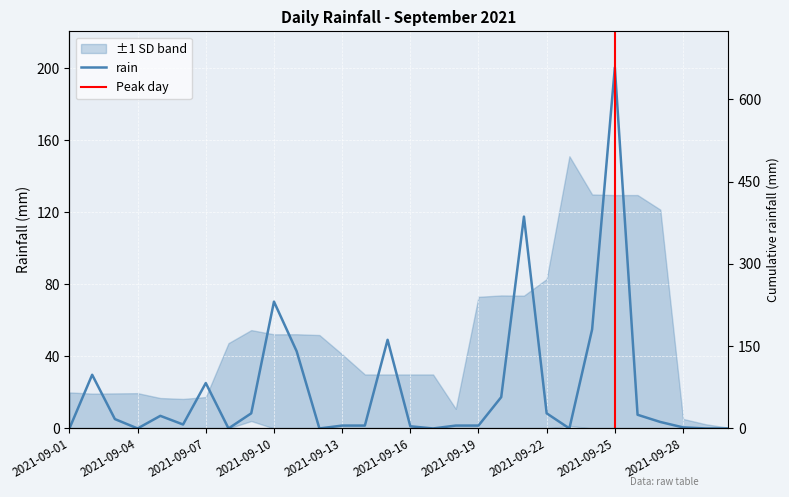

Reading right to left, what are all the values shown in this chart?

2021-09-30=0.0	2021-09-29=0.0	2021-09-28=0.6	2021-09-27=3.6	2021-09-26=7.6	2021-09-25=200.4	2021-09-24=55.0	2021-09-23=0.0	2021-09-22=8.4	2021-09-21=117.6	2021-09-20=17.4	2021-09-19=1.6	2021-09-18=1.6	2021-09-17=0.0	2021-09-16=1.2	2021-09-15=49.2	2021-09-14=1.6	2021-09-13=1.6	2021-09-12=0.0	2021-09-11=42.8	2021-09-10=70.4	2021-09-09=8.4	2021-09-08=0.0	2021-09-07=25.2	2021-09-06=2.2	2021-09-05=7.0	2021-09-04=0.0	2021-09-03=5.2	2021-09-02=29.8	2021-09-01=0.0